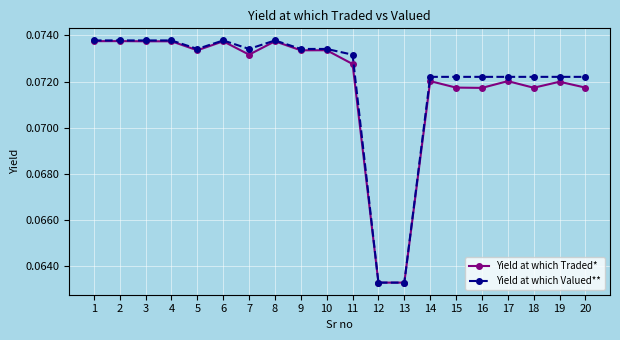

Which series has the largest range (max minus min)?

Yield at which Valued**